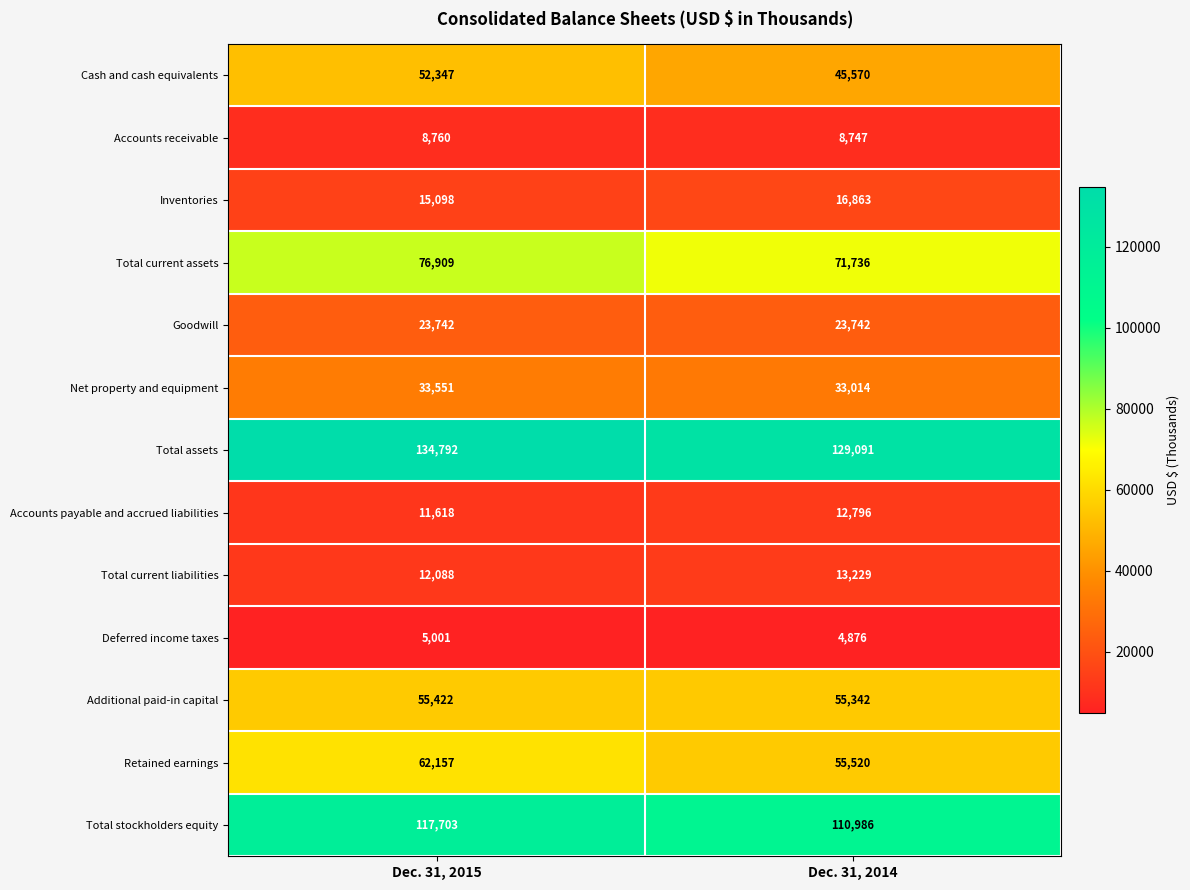

Which series has the largest total across all categories?

Total assets